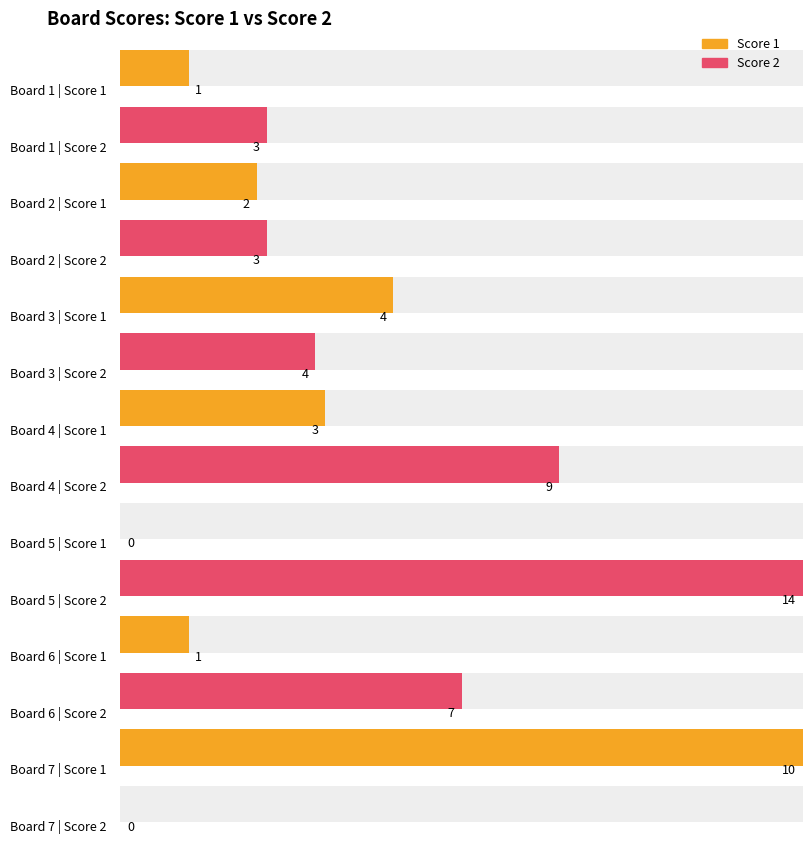

What is the value of the Score 2 bar at the 6th from the left?

7